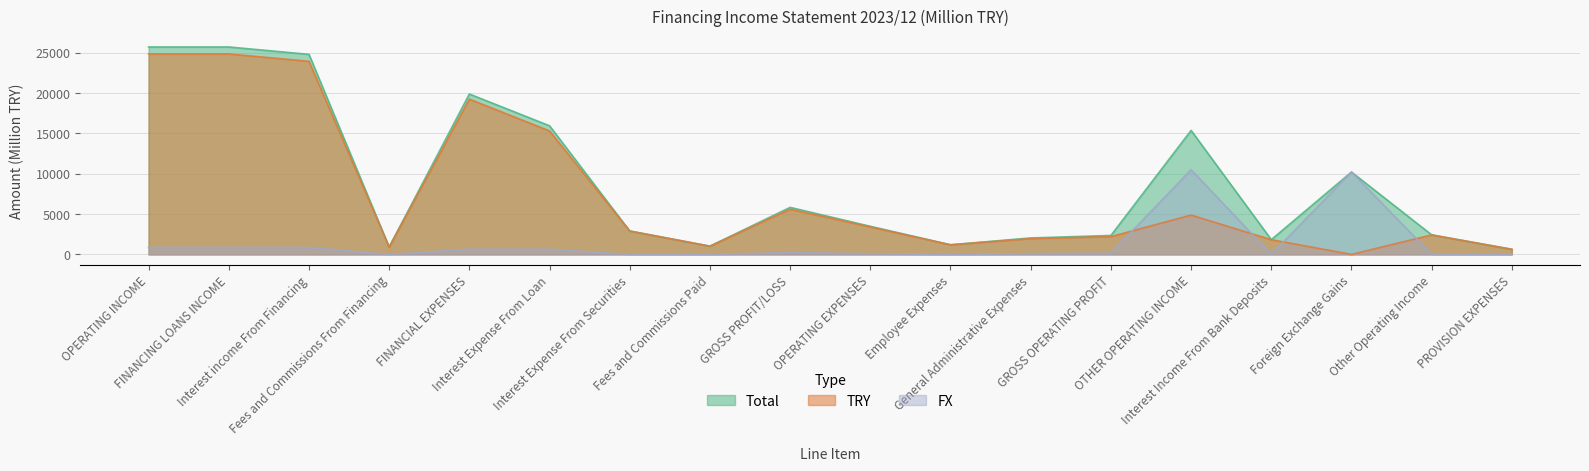

Reading right to left, what are all the values shown in this chart?

Total: PROVISION EXPENSES=633	Other Operating Income=2421	Foreign Exchange Gains=10207	Interest Income From Bank Deposits=1826	OTHER OPERATING INCOME=15363	GROSS OPERATING PROFIT=2347	General Administrative Expenses=2039	Employee Expenses=1192	OPERATING EXPENSES=3483	GROSS PROFIT/LOSS=5829	Fees and Commissions Paid=1021	Interest Expense From Securities=2899	Interest Expense From Loan=15937	FINANCIAL EXPENSES=19875	Fees and Commissions From Financing=915	Interest income From Financing=24789	FINANCING LOANS INCOME=25705	OPERATING INCOME=25705
TRY: PROVISION EXPENSES=630	Other Operating Income=2416	Foreign Exchange Gains=0	Interest Income From Bank Deposits=1823	OTHER OPERATING INCOME=4871	GROSS OPERATING PROFIT=2204	General Administrative Expenses=1953	Employee Expenses=1192	OPERATING EXPENSES=3396	GROSS PROFIT/LOSS=5600	Fees and Commissions Paid=1021	Interest Expense From Securities=2899	Interest Expense From Loan=15300	FINANCIAL EXPENSES=19239	Fees and Commissions From Financing=911	Interest income From Financing=23928	FINANCING LOANS INCOME=24838	OPERATING INCOME=24838
FX: PROVISION EXPENSES=3	Other Operating Income=4	Foreign Exchange Gains=10207	Interest Income From Bank Deposits=2	OTHER OPERATING INCOME=10493	GROSS OPERATING PROFIT=143	General Administrative Expenses=87	Employee Expenses=0	OPERATING EXPENSES=87	GROSS PROFIT/LOSS=230	Fees and Commissions Paid=0	Interest Expense From Securities=0	Interest Expense From Loan=637	FINANCIAL EXPENSES=637	Fees and Commissions From Financing=5	Interest income From Financing=862	FINANCING LOANS INCOME=866	OPERATING INCOME=866